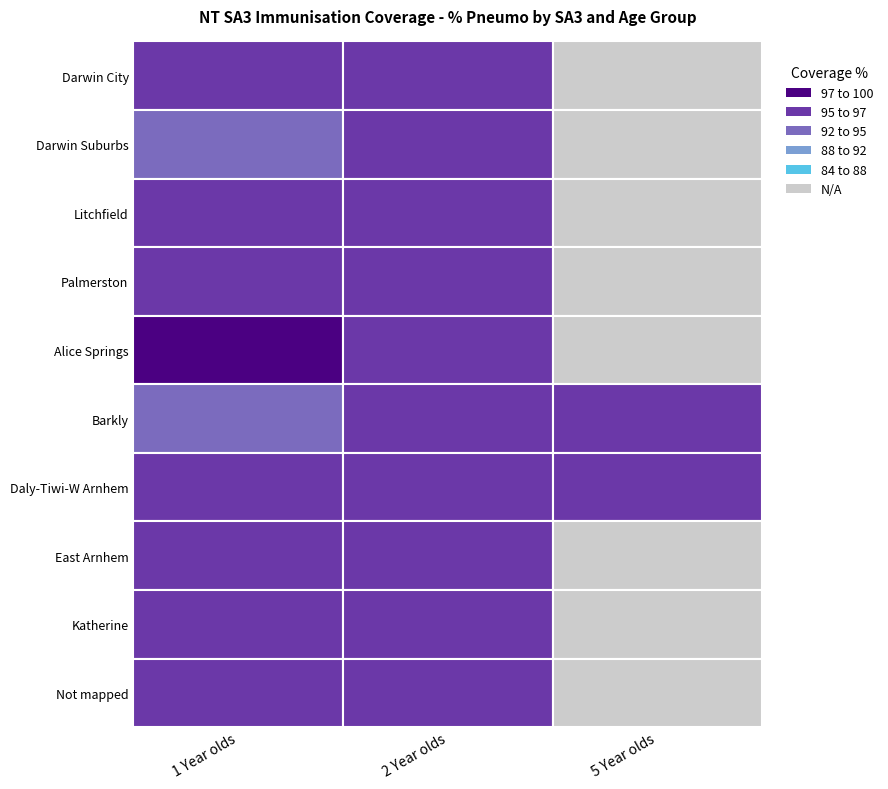

At which category is the sum across all series the highest?

2 Year olds